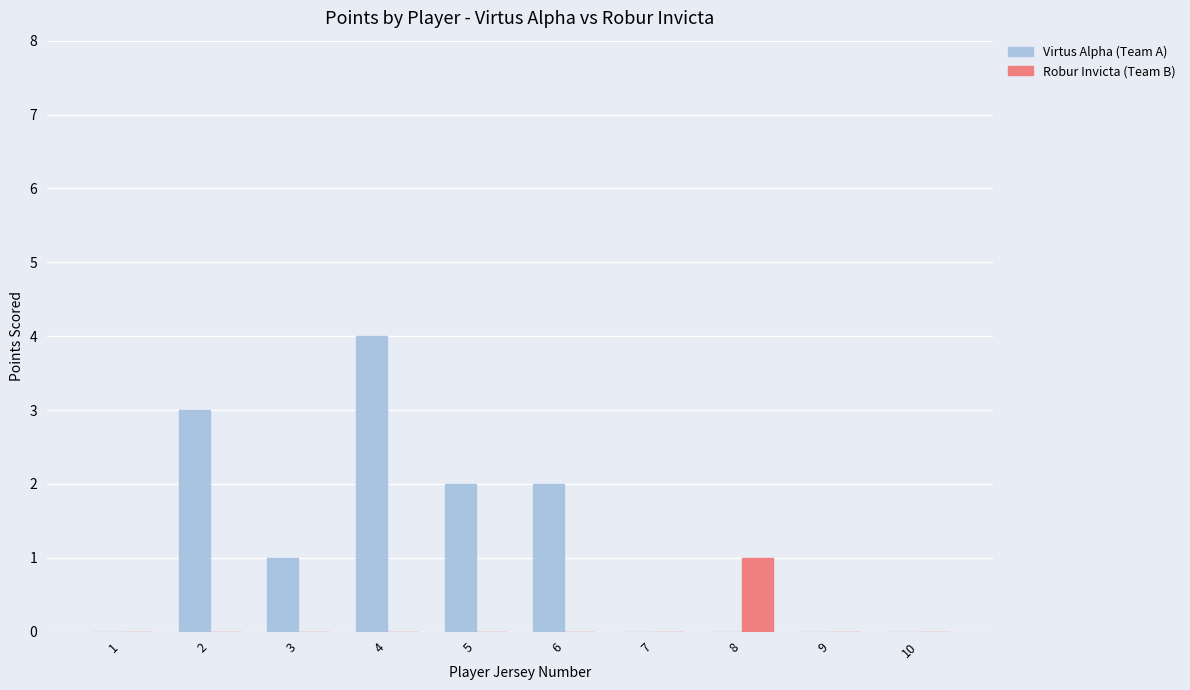

Which series has the largest total across all categories?

Virtus Alpha (Team A)